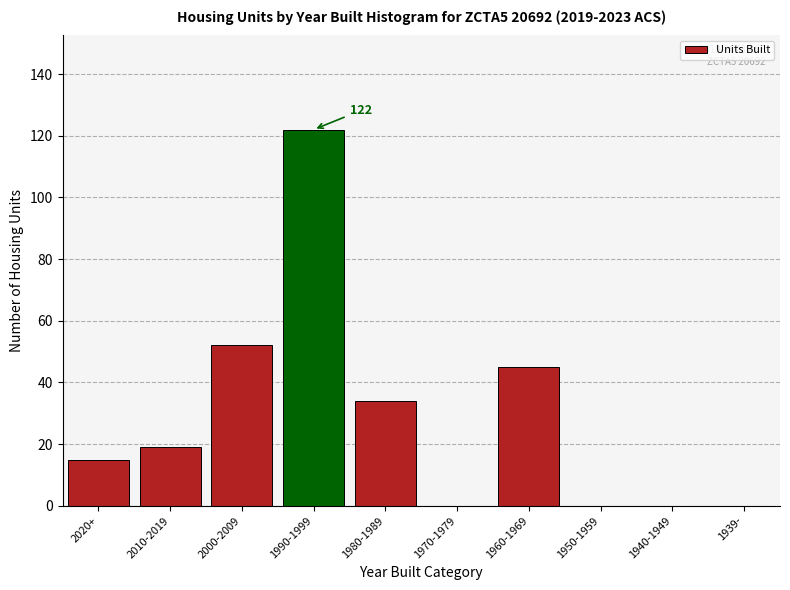

Reading right to left, what are all the values shown in this chart?

1939-=0	1940-1949=0	1950-1959=0	1960-1969=45	1970-1979=0	1980-1989=34	1990-1999=122	2000-2009=52	2010-2019=19	2020+=15